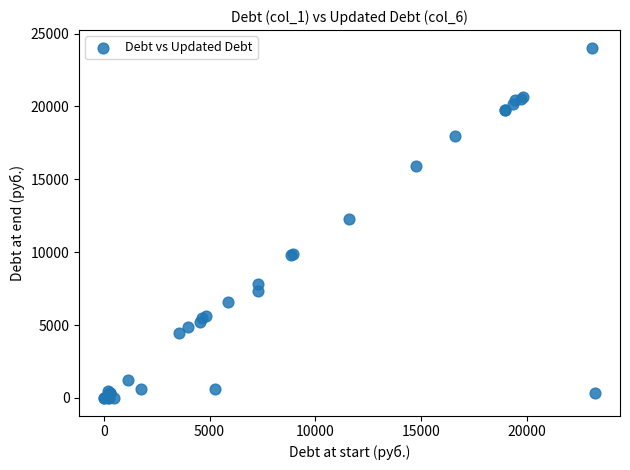

What Y value in the scatter plot is closest to 12020?

12315.0